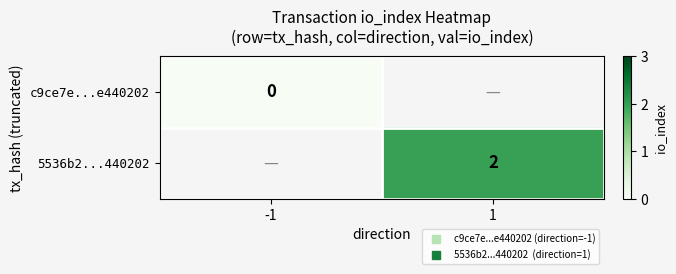

Count the number of categories in the chart.

2